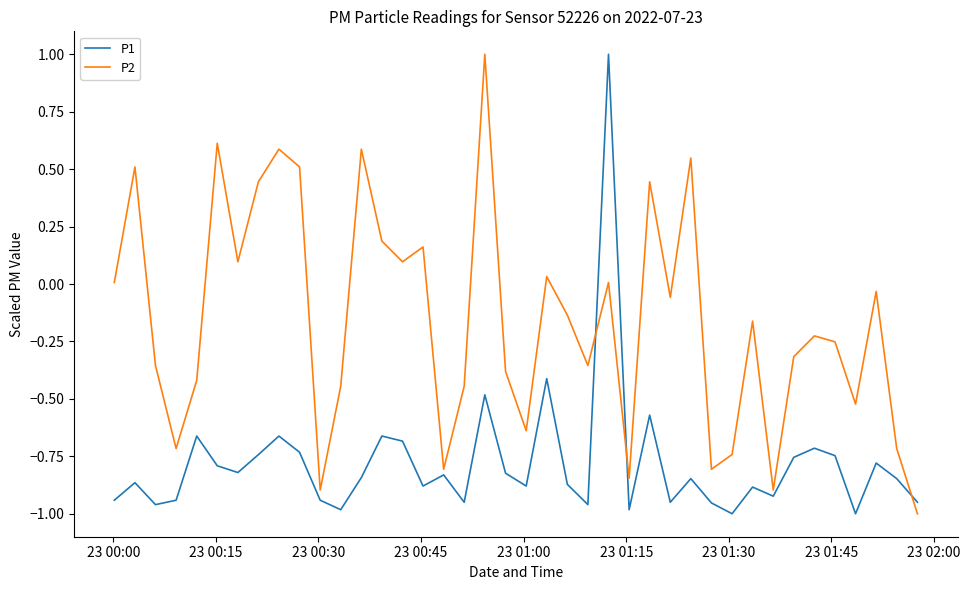

Count the P1 values in the range 0 to 1.

1